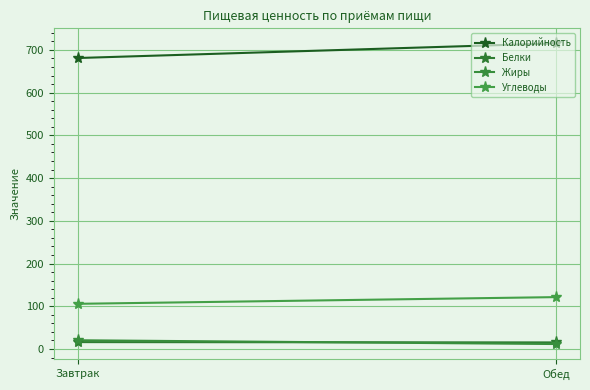

How many lines are shown in the chart?

4